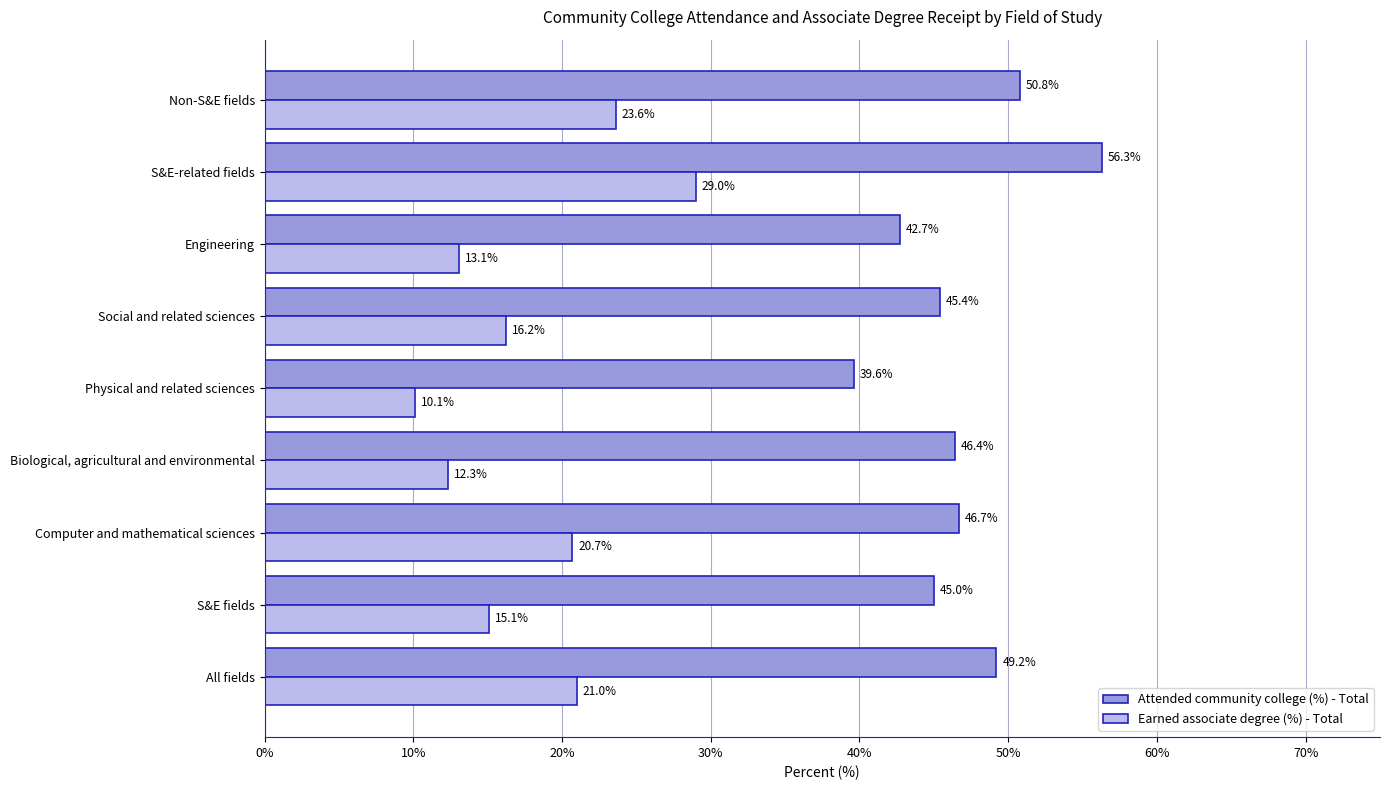

What is the difference between the maximum and minimum values in the Attended community college (%) - Total series?

16.7